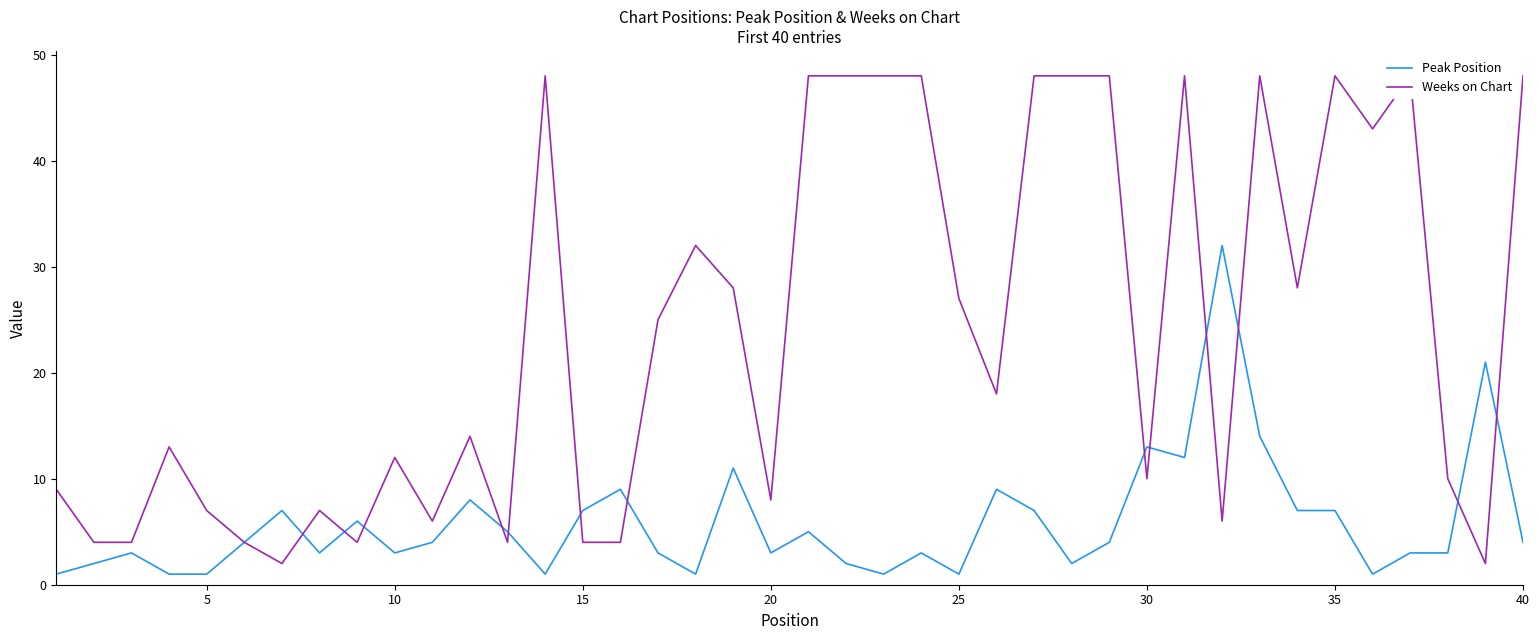

Rank the series by their average value, from lowest to highest.

Peak Position, Weeks on Chart